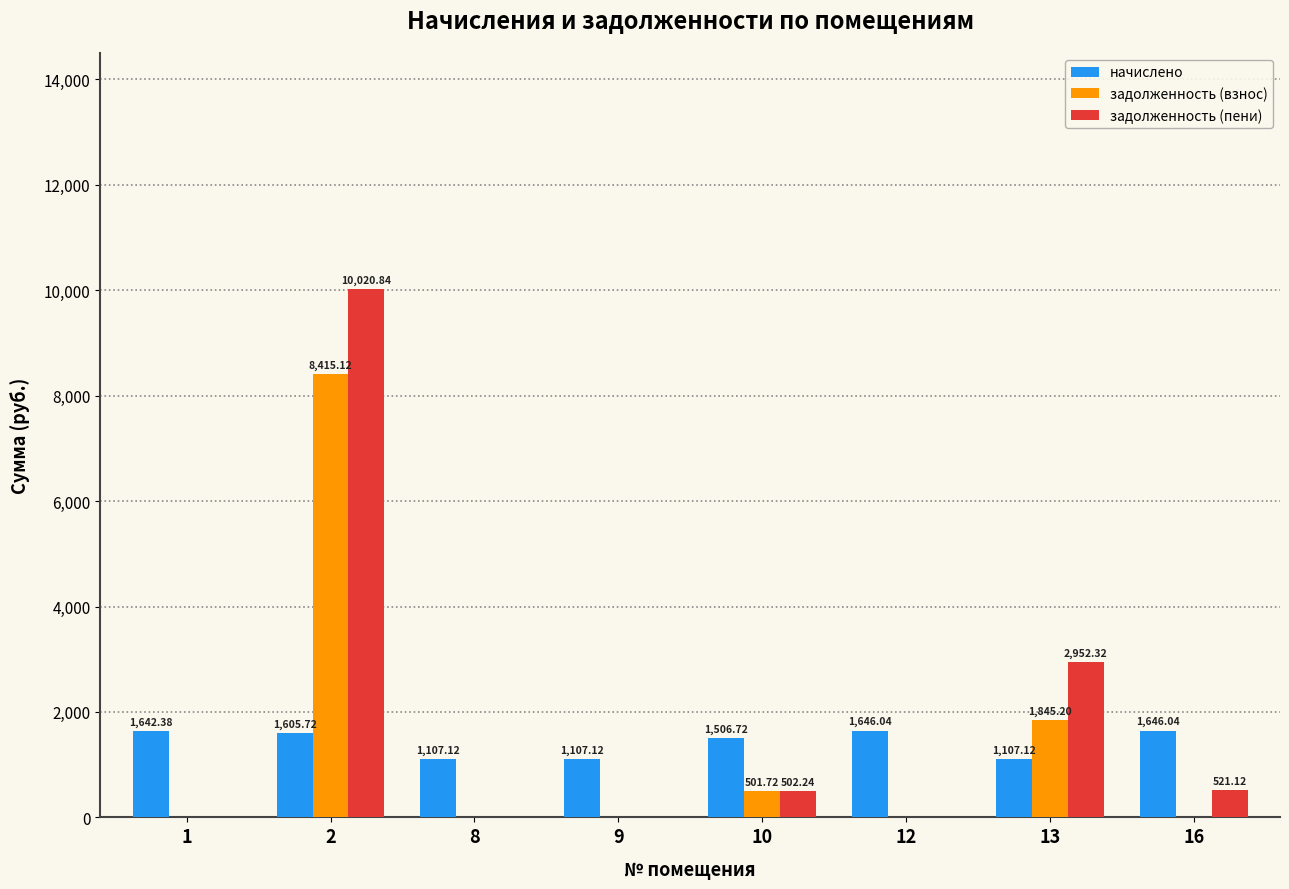

Reading left to right, list all the values displayed in this chart.

начислено: 1=1642.4	2=1605.7	8=1107.1	9=1107.1	10=1506.7	12=1646.0	13=1107.1	16=1646.0
задолженность (взнос): 1=0.0	2=8415.1	8=0.0	9=0.0	10=501.7	12=0.0	13=1845.2	16=0.0
задолженность (пени): 1=0.0	2=10020.8	8=0.0	9=0.0	10=502.2	12=0.0	13=2952.3	16=521.1